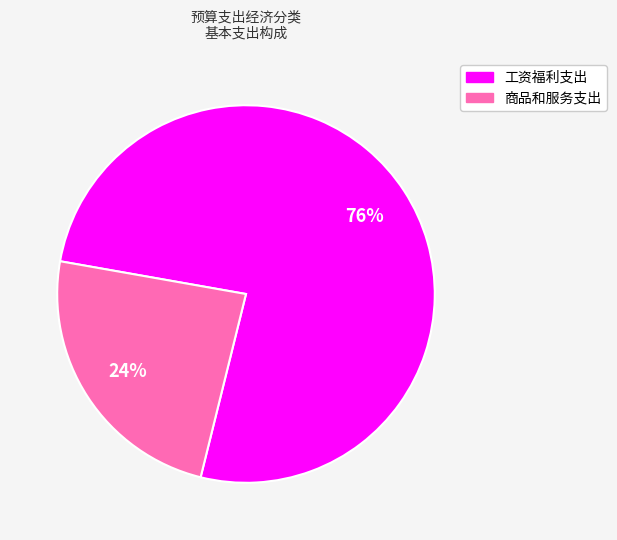

To the nearest percent, what is the combined percentage of 商品和服务支出 and 工资福利支出?

100%